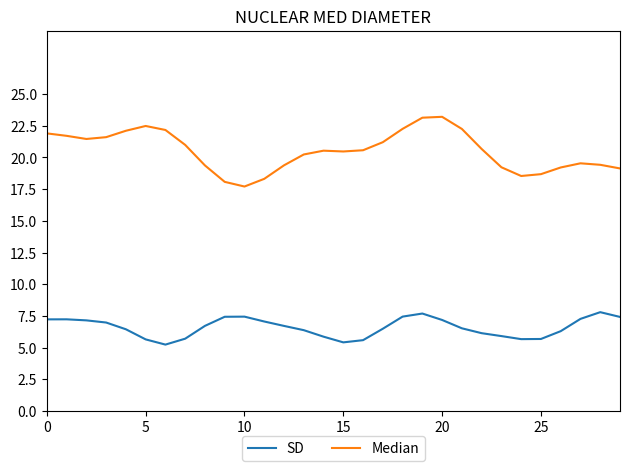

True or false: Median has more than 0 interior local peaks.

True